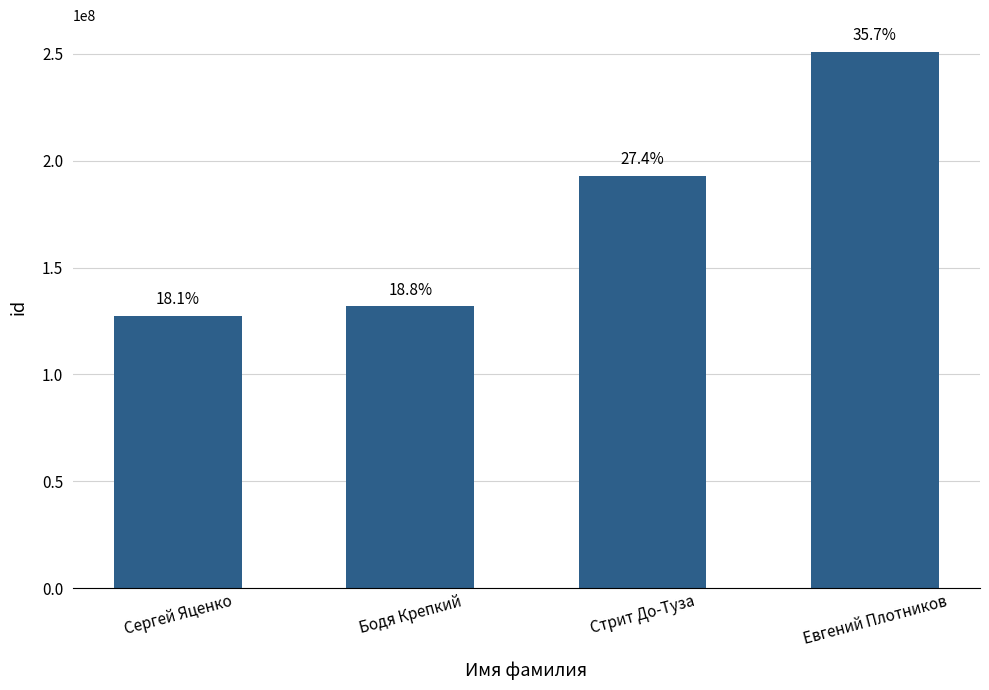

How many bars are there in total?

4